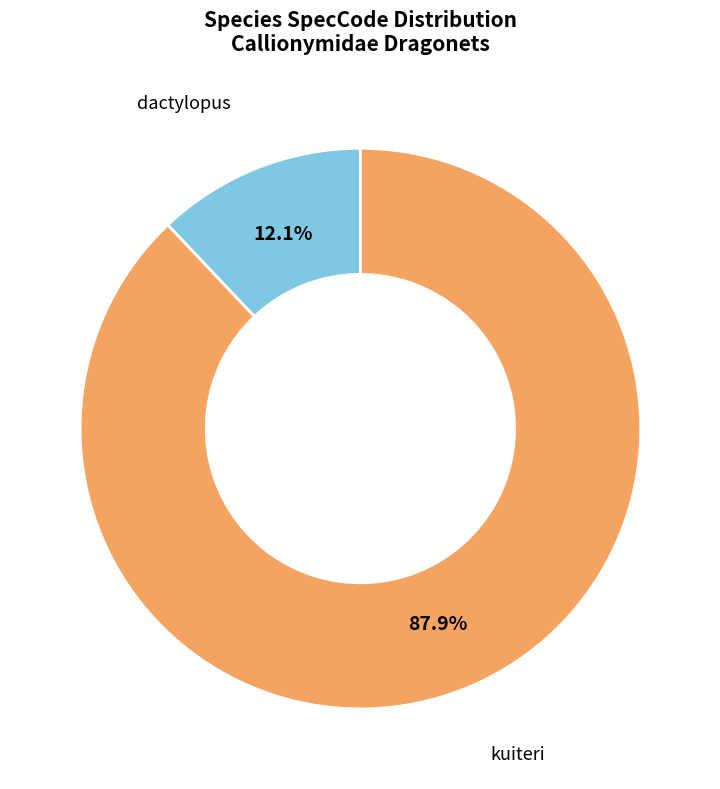

Does any single category account for the majority?

Yes